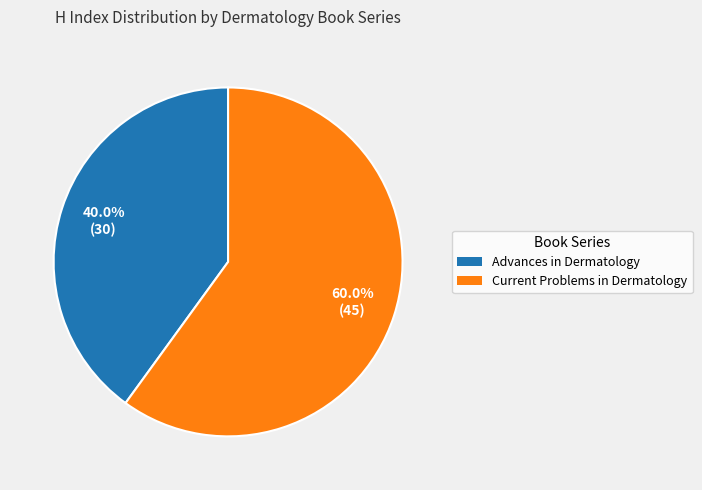

Approximately how many times larger is the value at Current Problems in Dermatology compared to Advances in Dermatology?

1.5